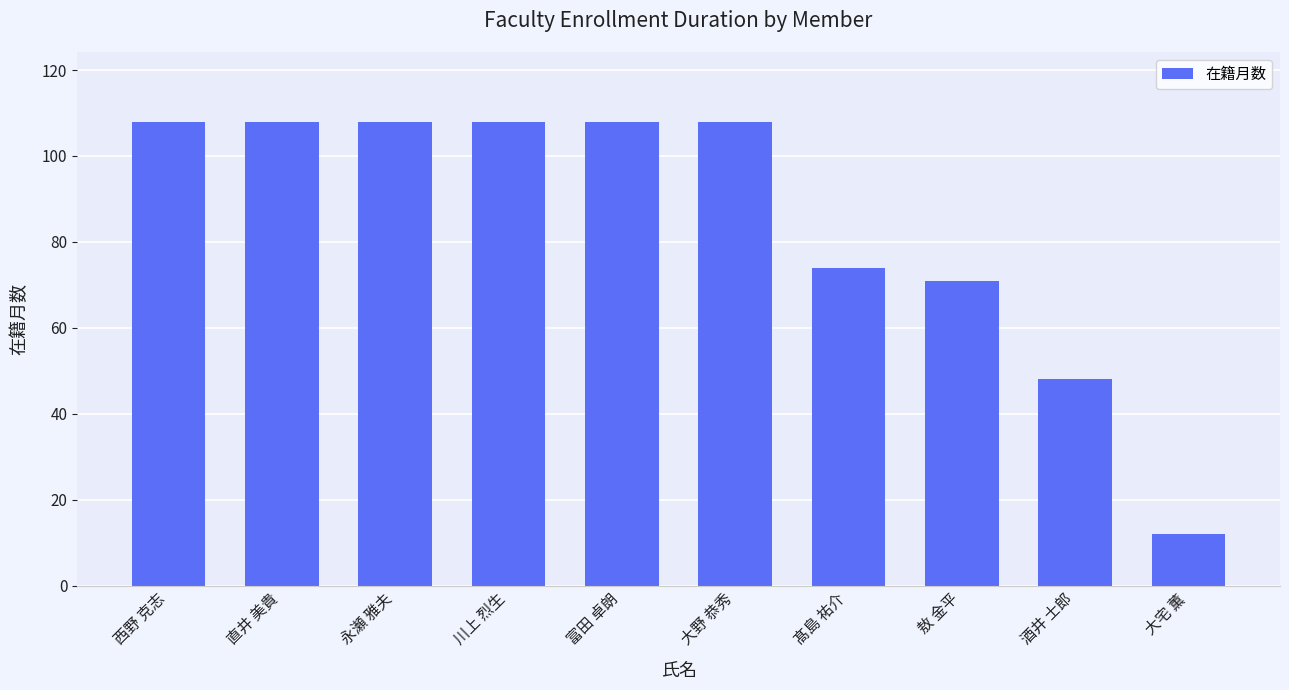

What is the sum of the values at 永瀬 雅夫 and 大宅 薫?

120